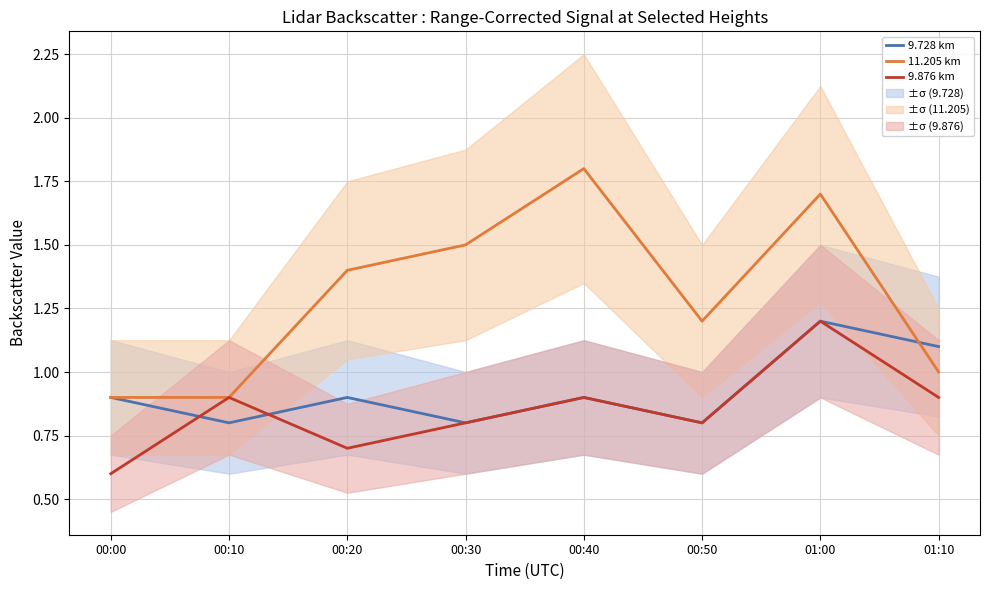

Which category has the highest value in the 9.876 km series?

01:00